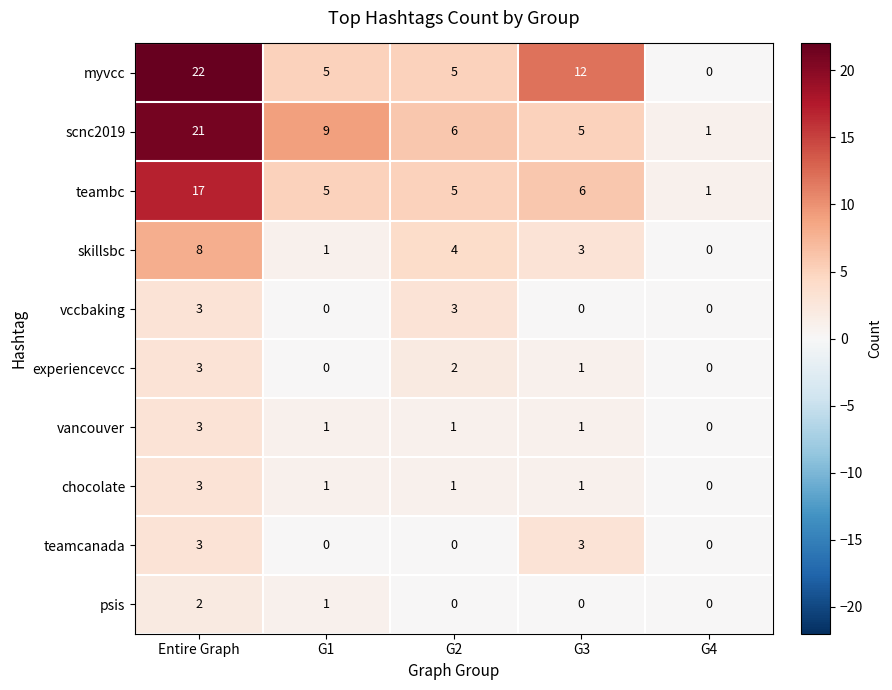

The vccbaking series shows 3 at G2. True or false?

True